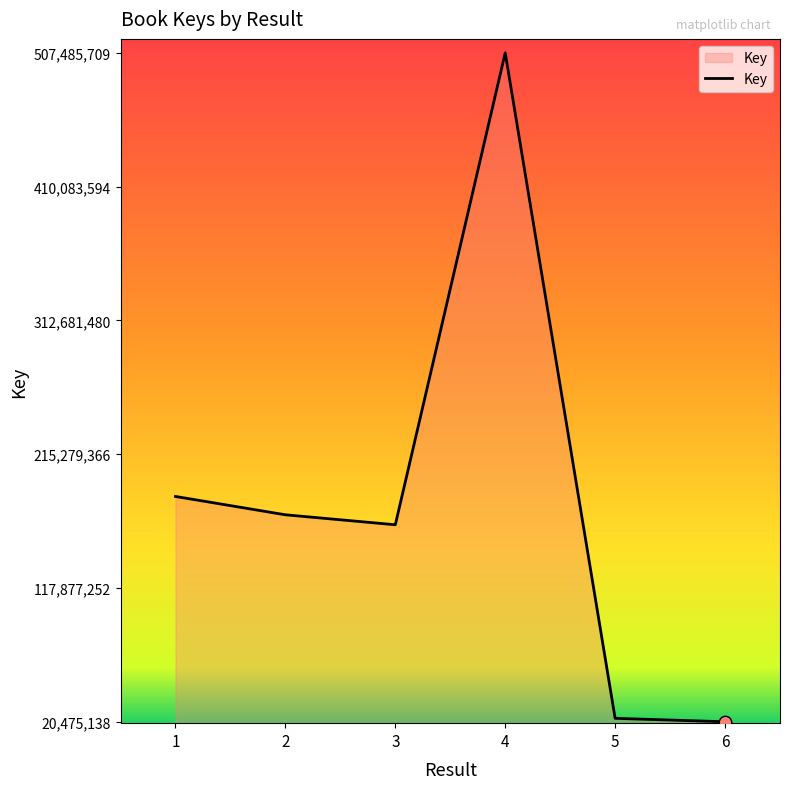

What is the change in value from 3 to 5?

-140913117